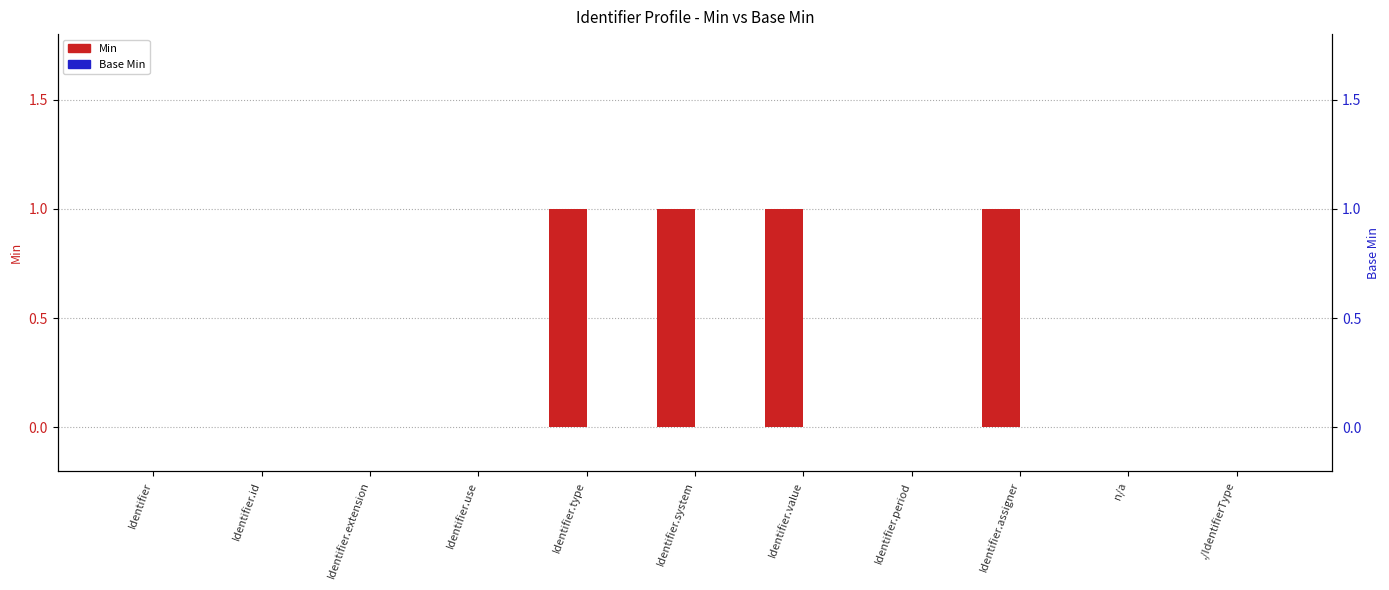

What is the difference between the maximum and minimum values in the Min series?

1